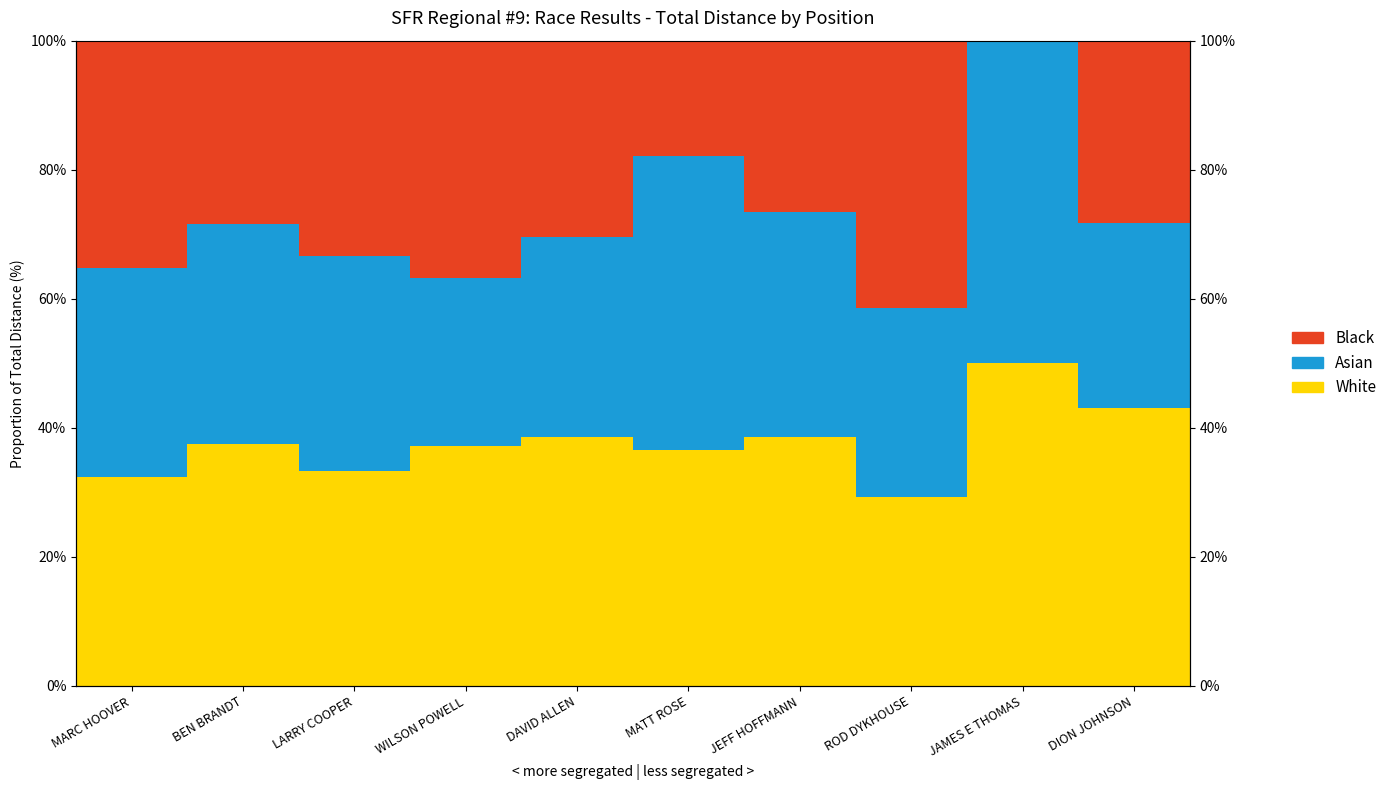

Which has a higher value, JEFF HOFFMANN or LARRY COOPER?

JEFF HOFFMANN